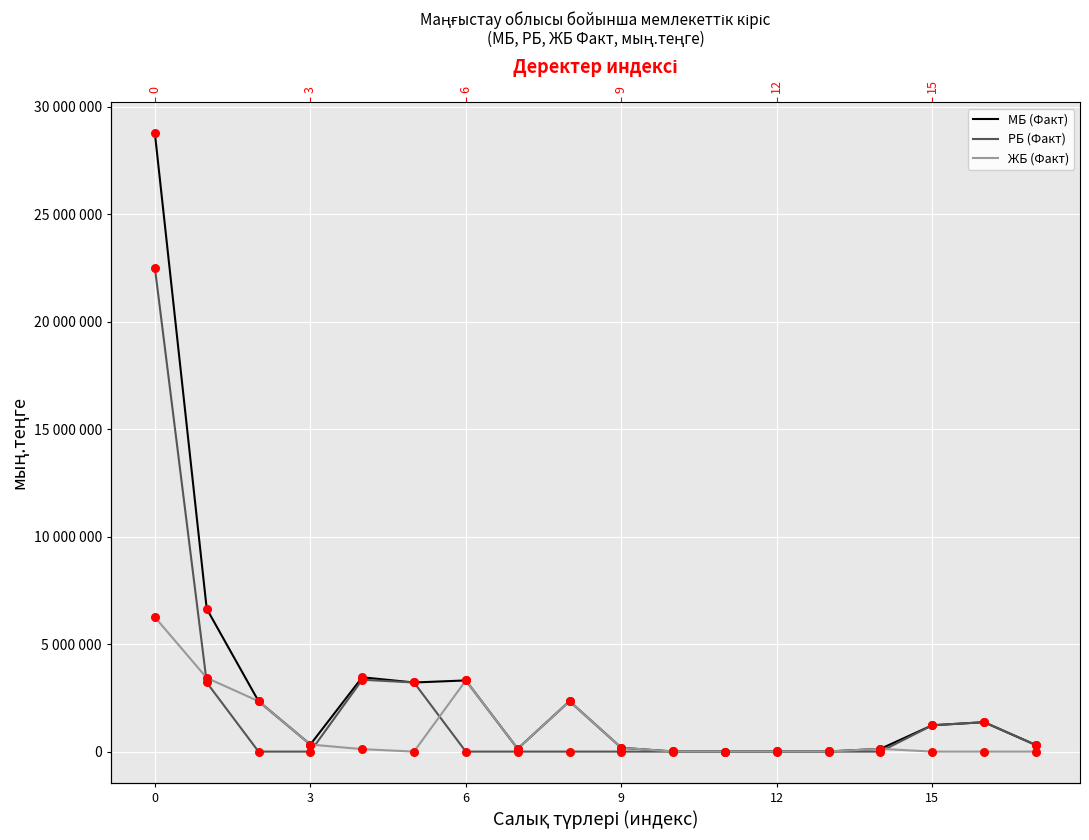

Which series has the largest Y range (max minus min)?

МБ (Факт)